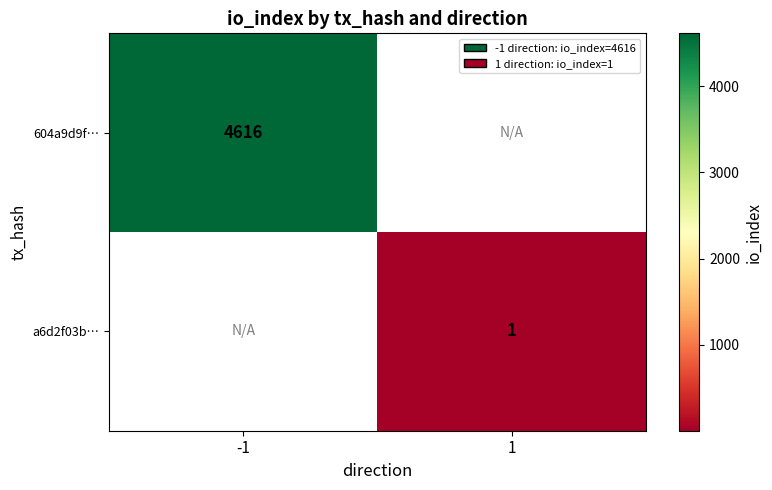

How many data points does each series have?

2